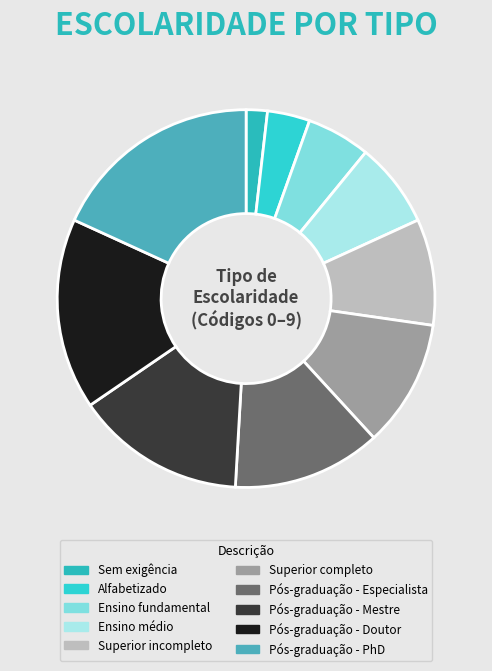

What is the largest slice in the pie chart?

Pós-graduação - PhD